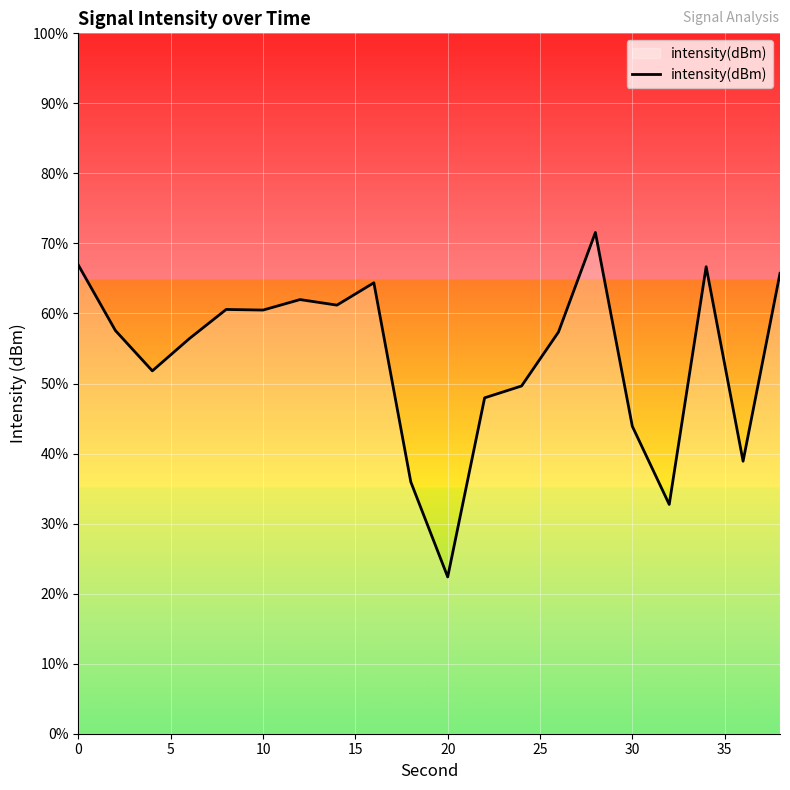

Where is the first local maximum?

8